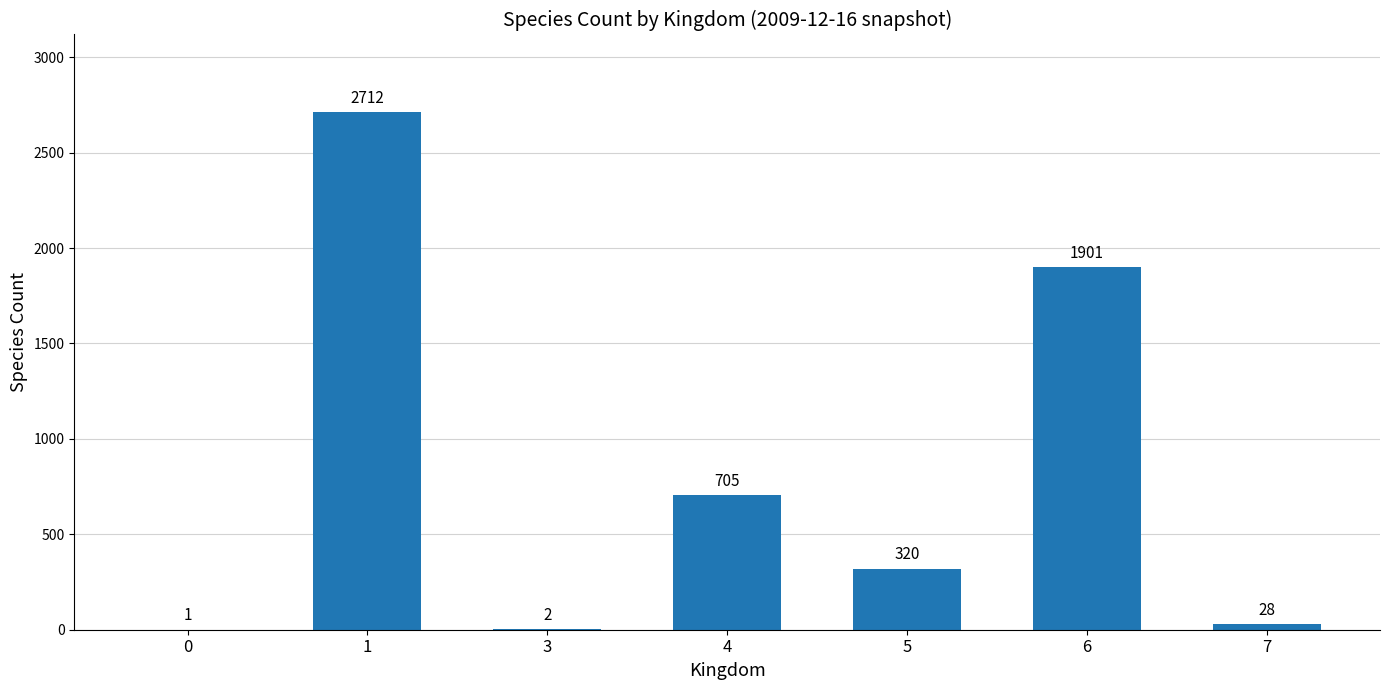

What is the ratio of the value at 1 to the value at 5?

8.5